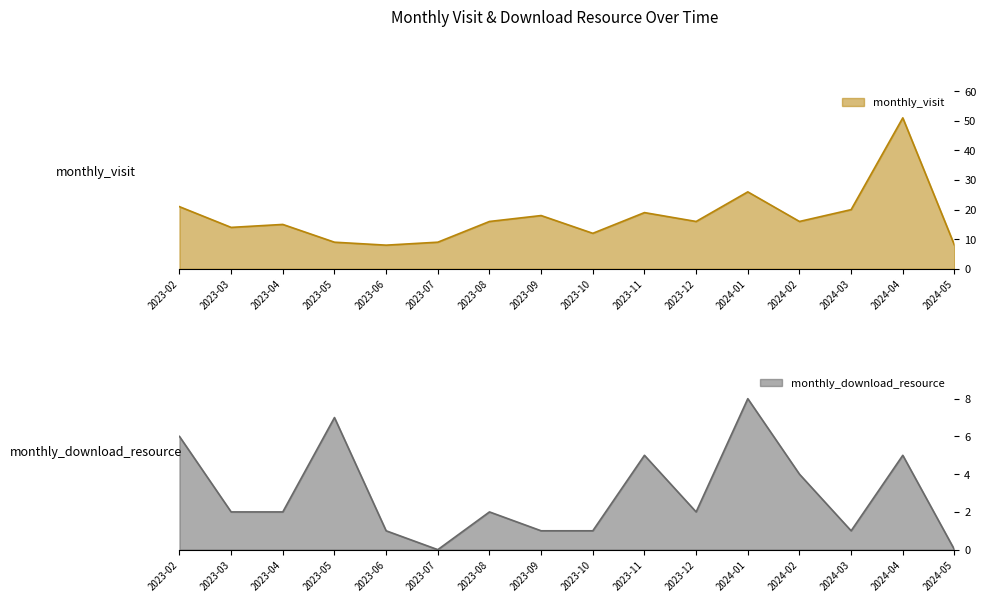

How many data points in monthly_download_resource are above 2?

6